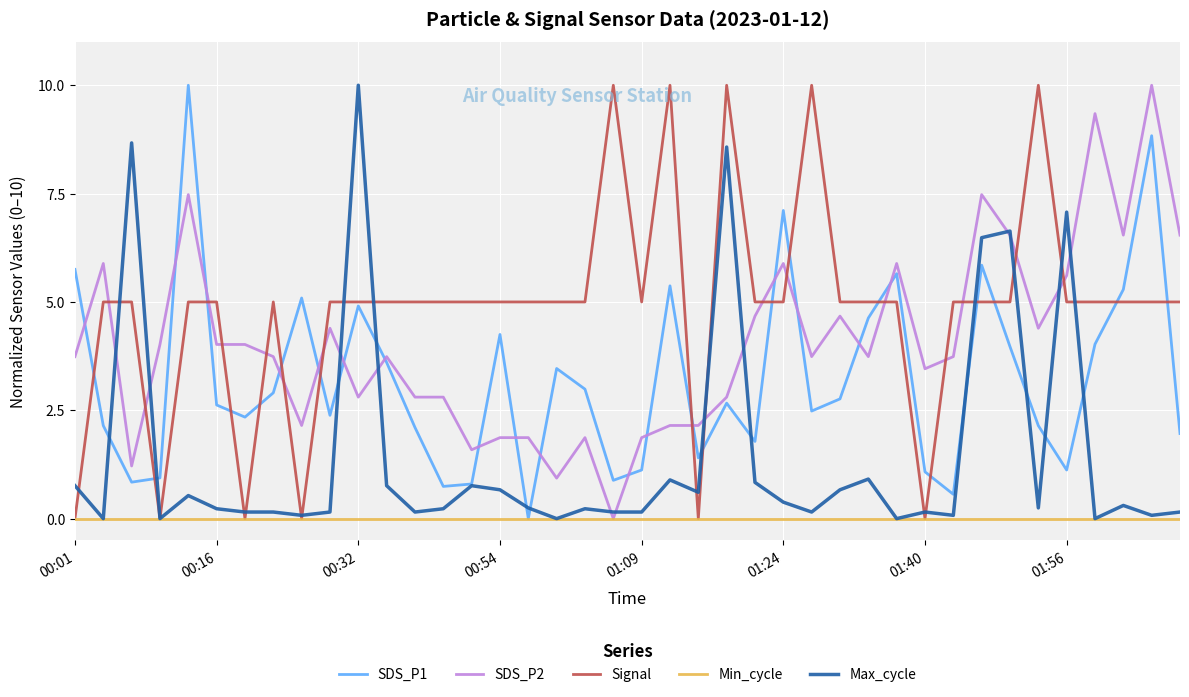

True or false: Signal and SDS_P2 cross at least once.

True